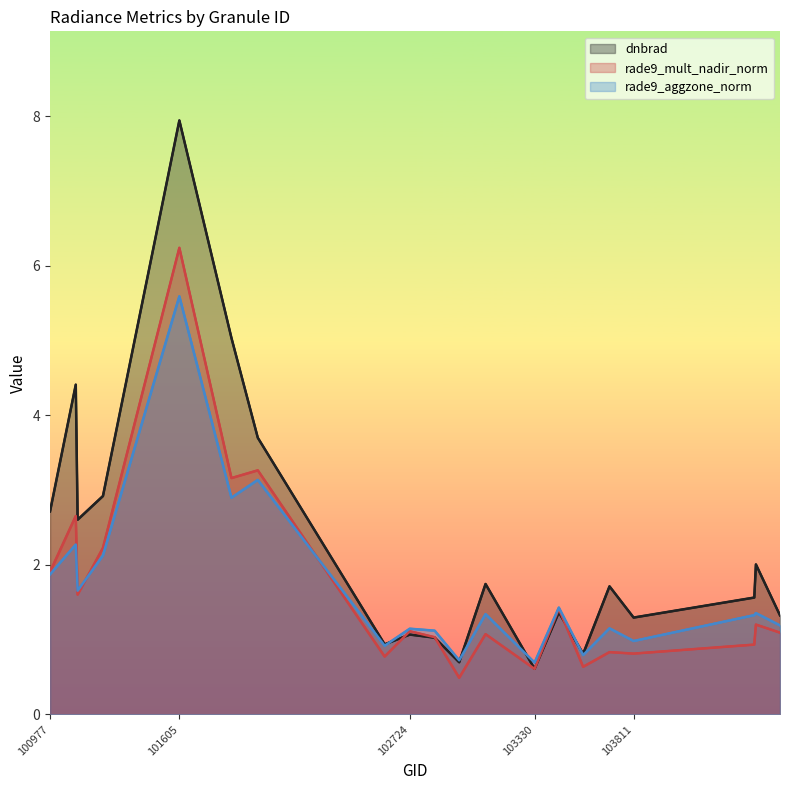

Does the chart have visible grid lines?

No